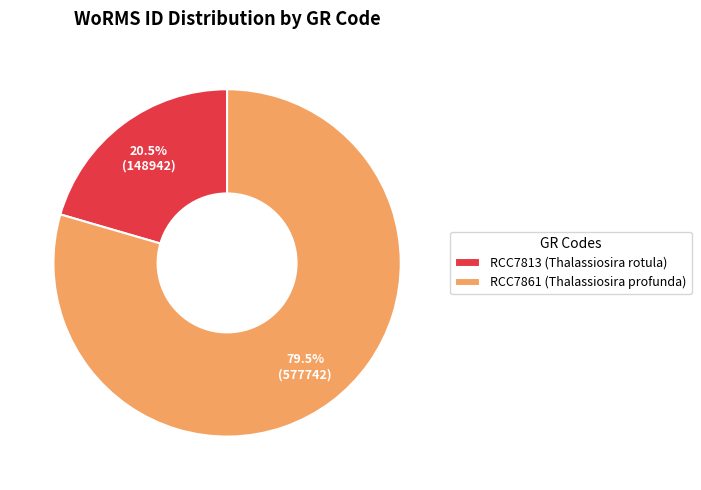

Rank the categories by value from highest to lowest.

RCC7861, RCC7813